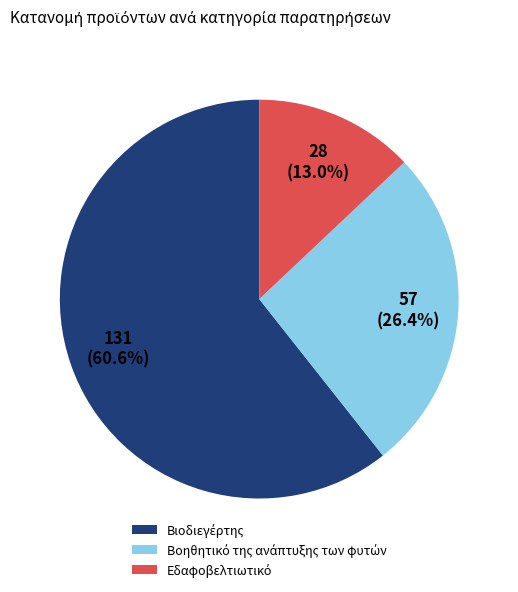

Does any single category account for the majority?

Yes